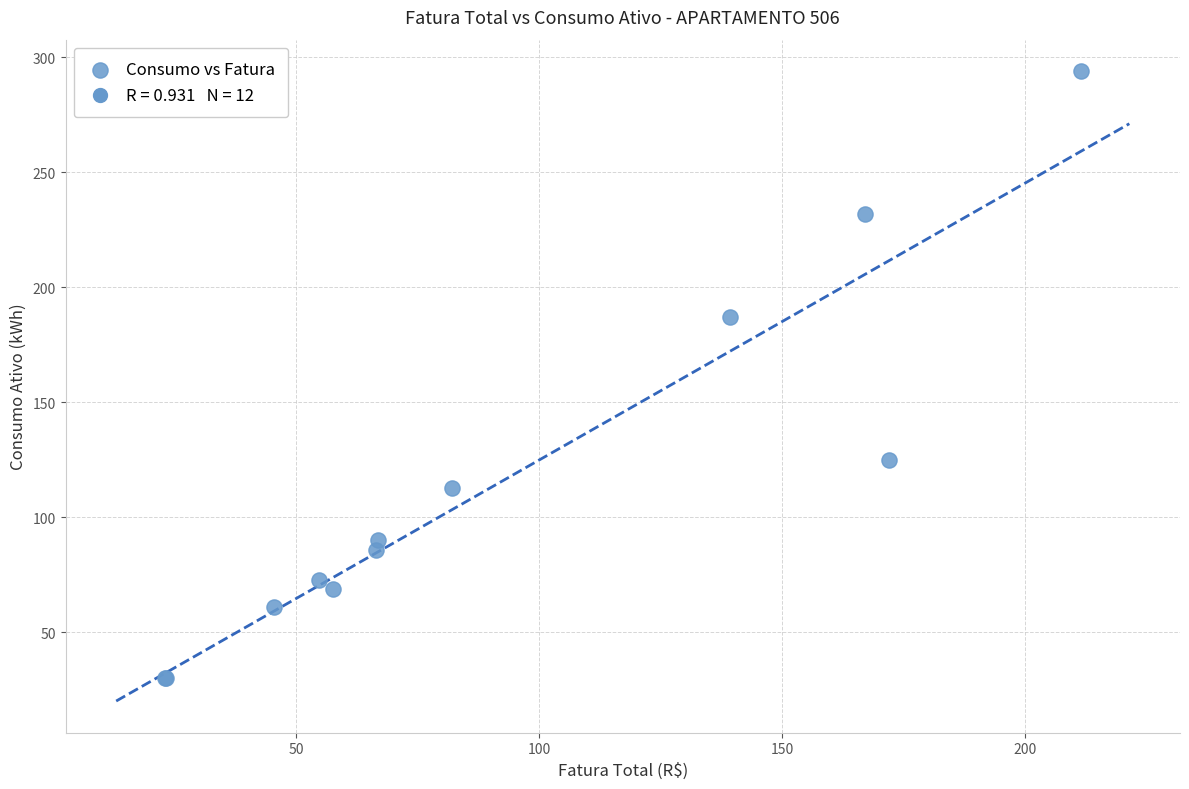

What Y value in the scatter plot is closest to 162?

187.0